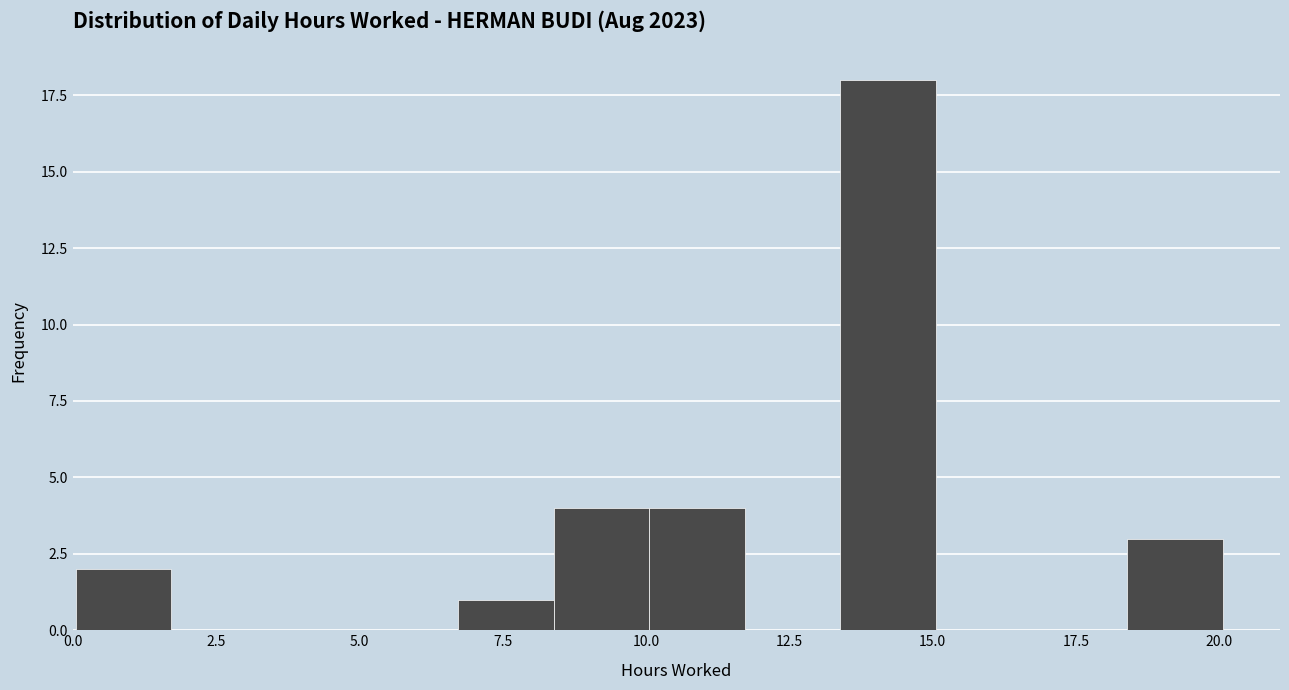

Read against the x-axis, roughly where is the centre of the tallest bar?

14.0